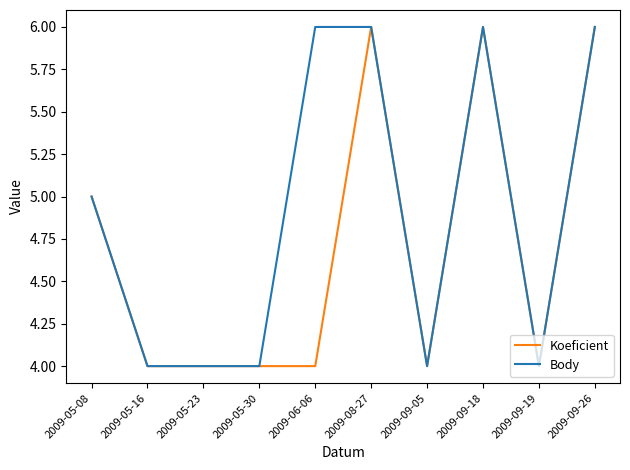

Does the chart display data point markers on the line(s)?

No